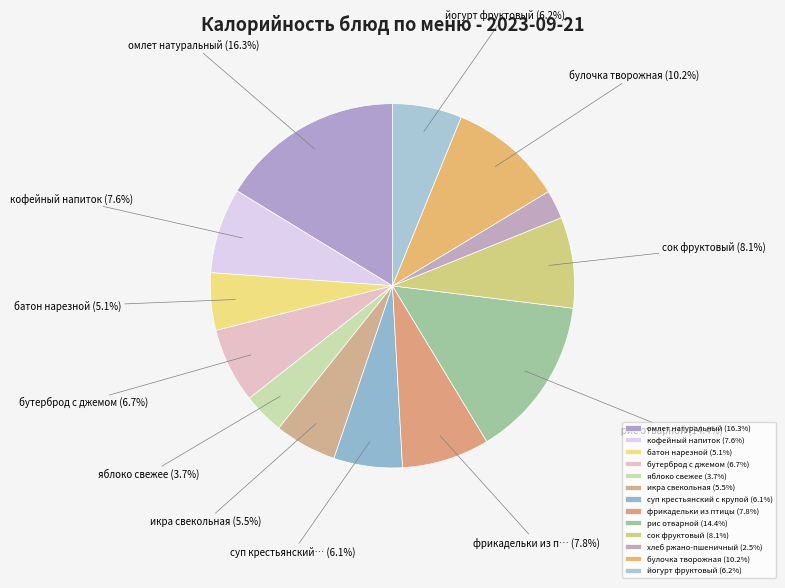

Rank the categories by value from lowest to highest.

хлеб ржано-пшеничный, яблоко свежее, батон нарезной, икра свекольная, суп крестьянский с крупой, йогурт фруктовый, бутерброд с джемом, кофейный напиток, фрикадельки из птицы, сок фруктовый, булочка творожная, рис отварной, омлет натуральный